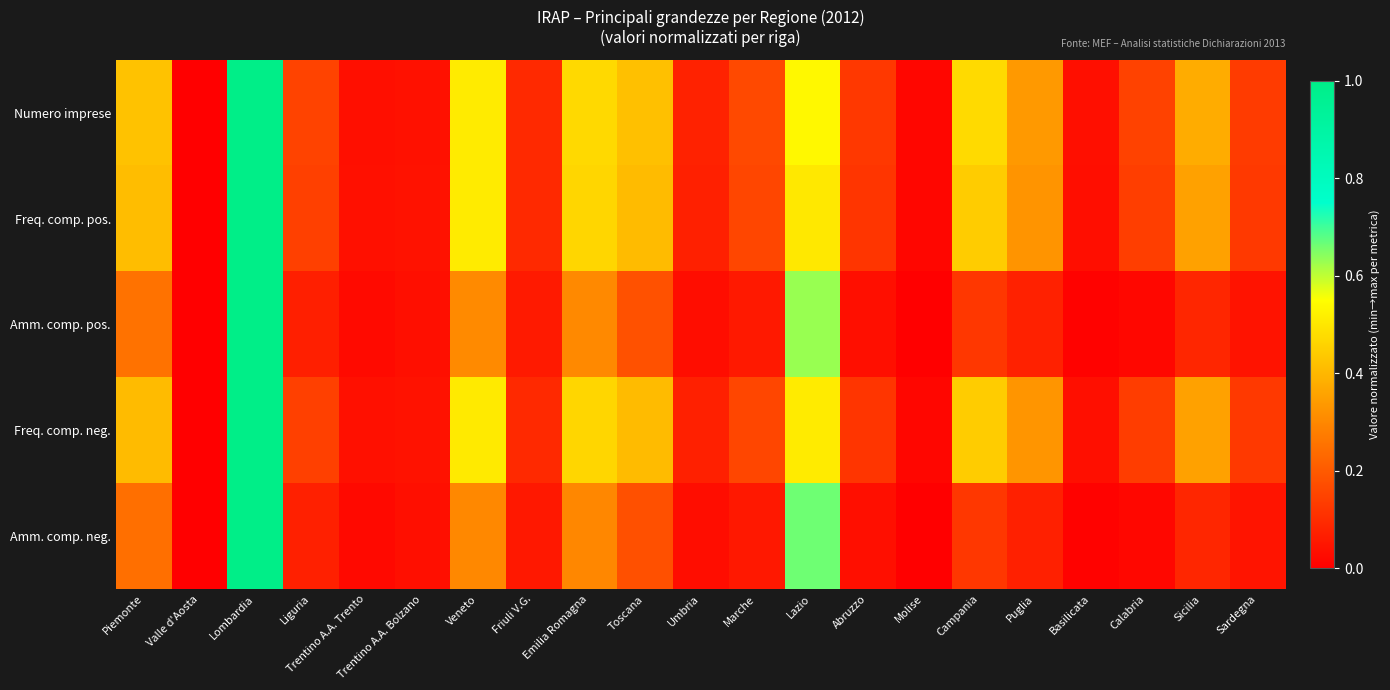

Which series has the largest total across all categories?

Numero imprese